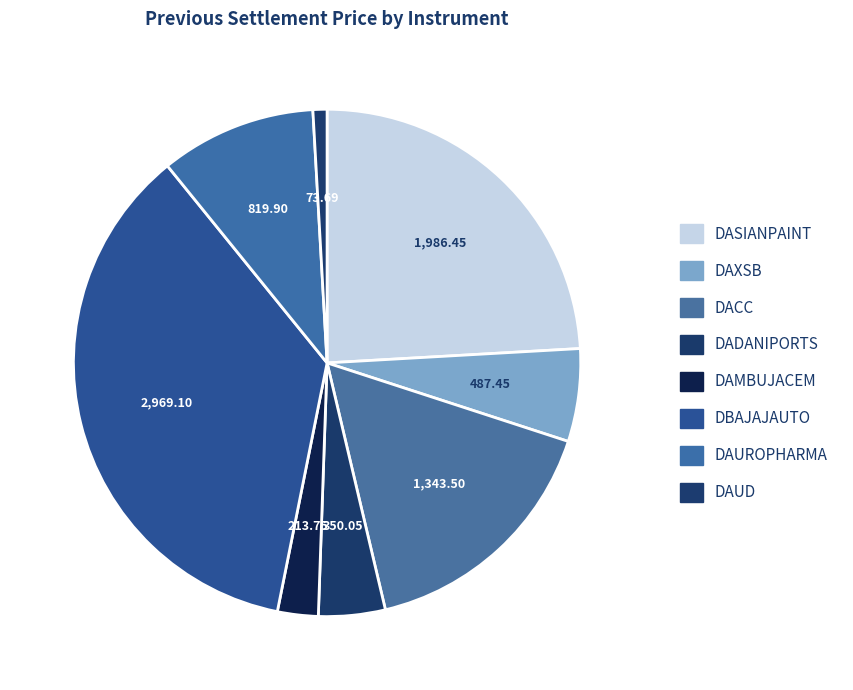

What is the change in value from DASIANPAINT to DAMBUJACEM?

-1772.7